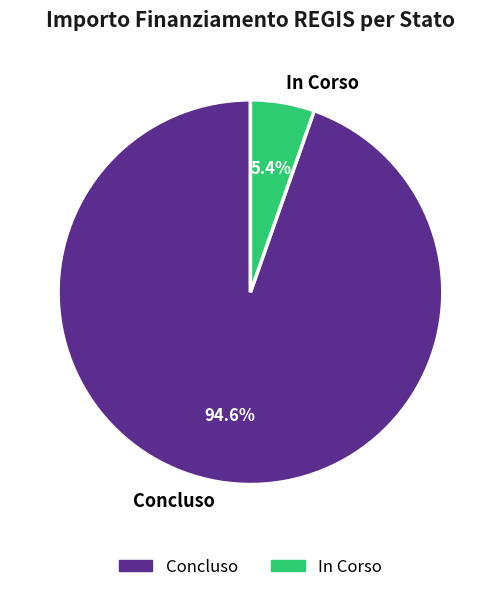

To the nearest percent, what is the average slice percentage?

50%